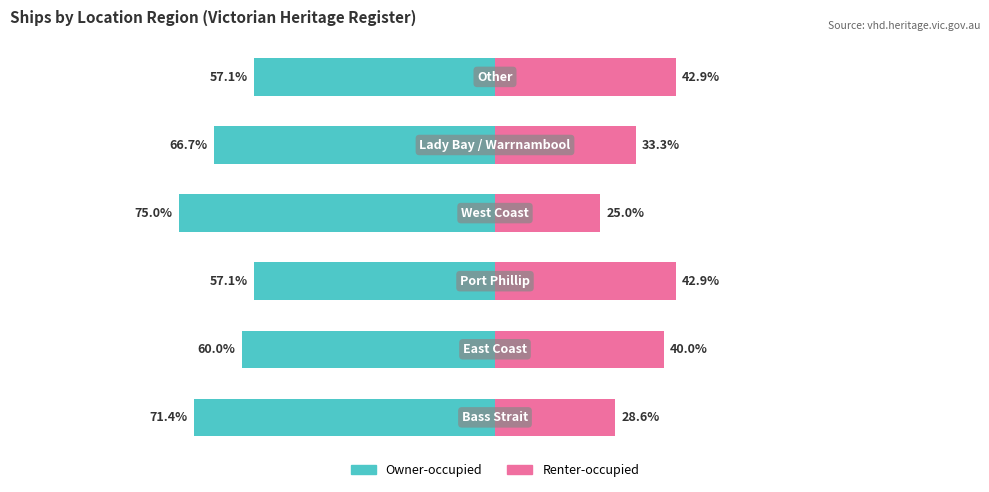

Reading left to right, what are all the values shown in this chart?

Owner-occupied: 0=-71.4	1=-60.0	2=-57.1	3=-75.0	4=-66.7	5=-57.1
Renter-occupied: 0=28.6	1=40.0	2=42.9	3=25.0	4=33.3	5=42.9